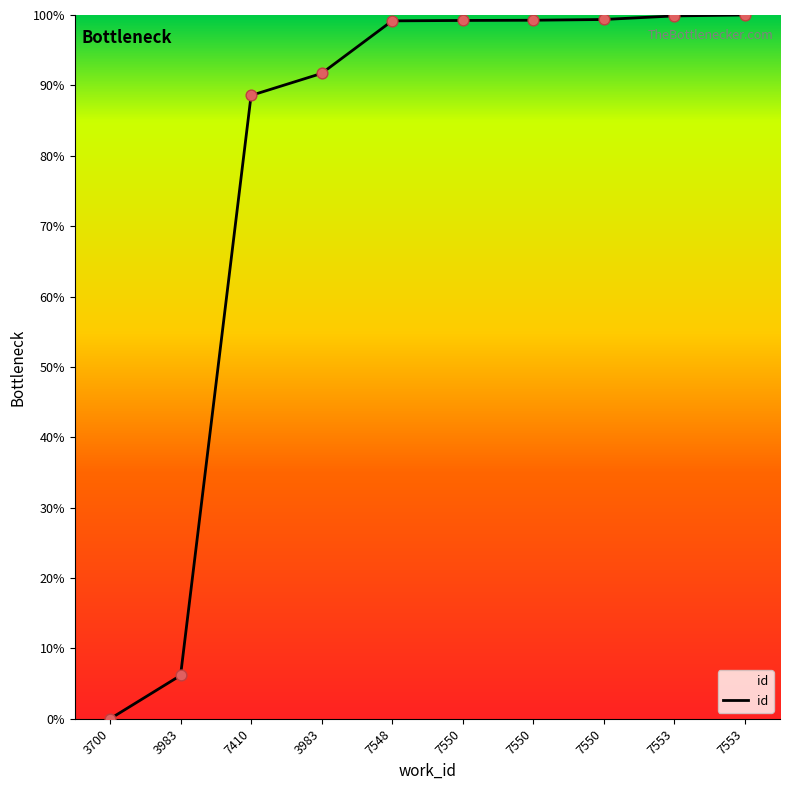

Between 7550 and 7550, which is larger?

7550